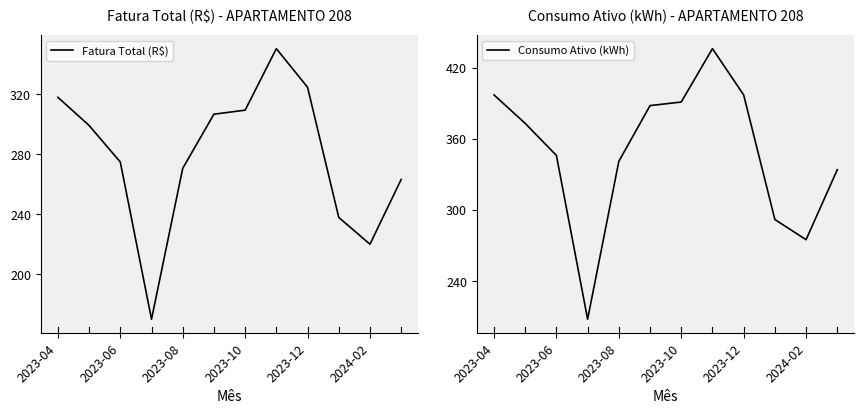

What is the minimum value shown in the chart?

170.0